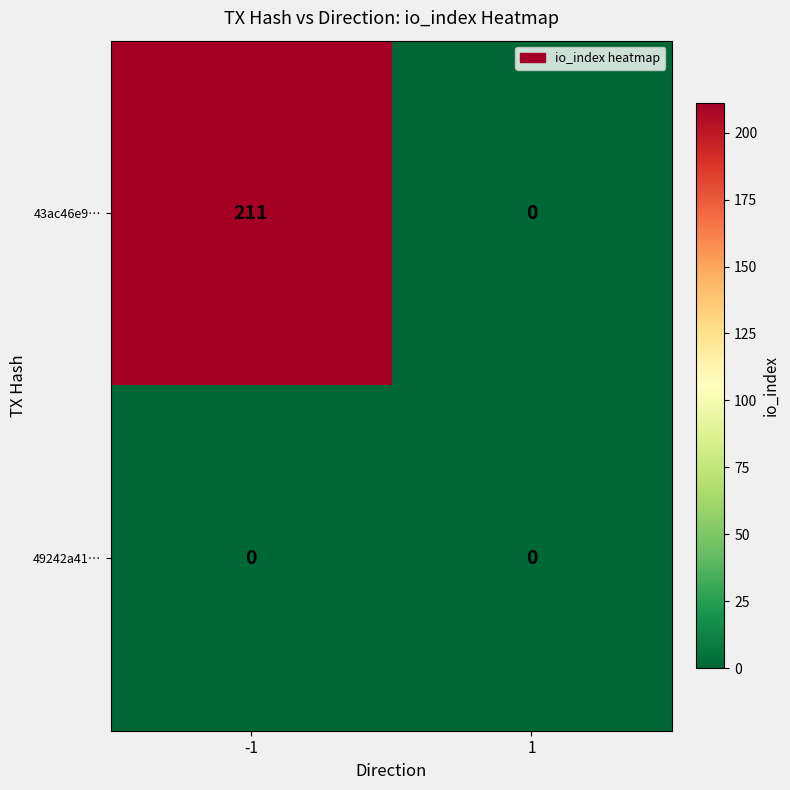

Which series changed the most between -1 and 1?

43ac46e9…